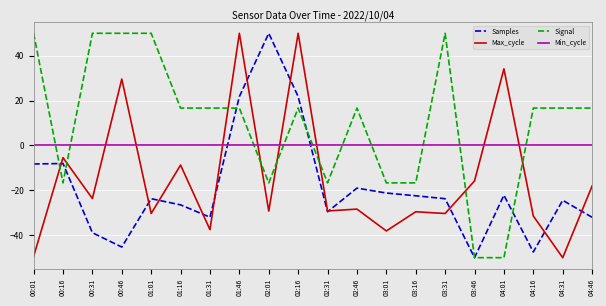

After their last crossing, which series has the higher values: Min_cycle or Max_cycle?

Min_cycle